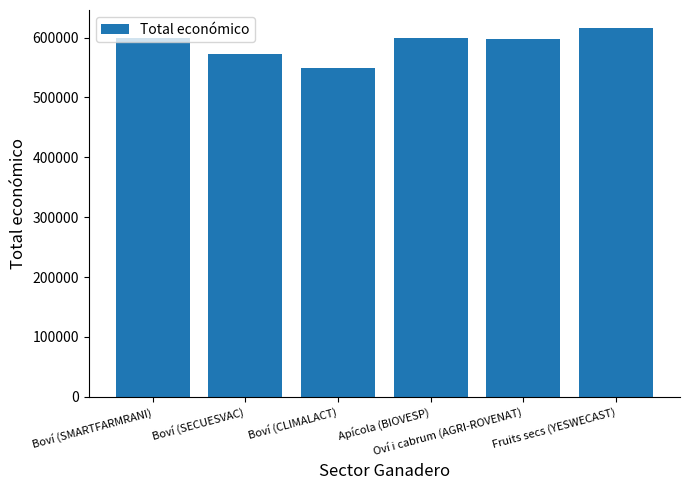

True or false: the data shows 886028 at Apícola (BIOVESP).

False